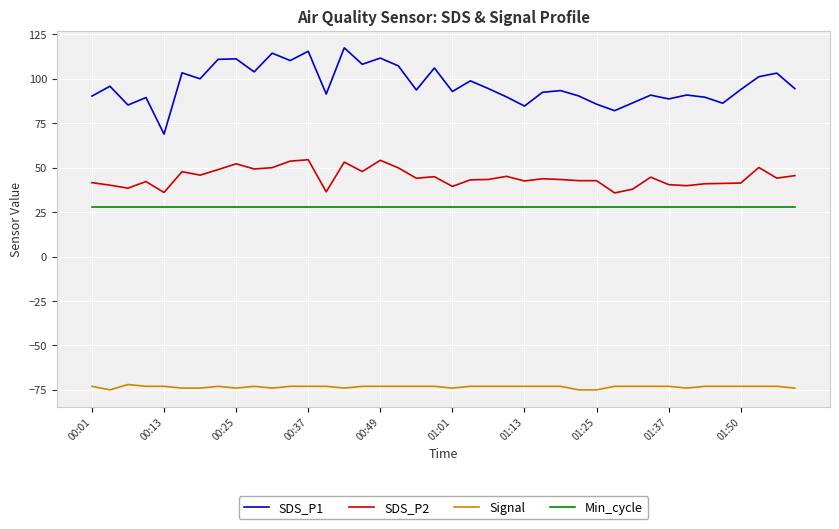

Which series has the largest total across all categories?

SDS_P1